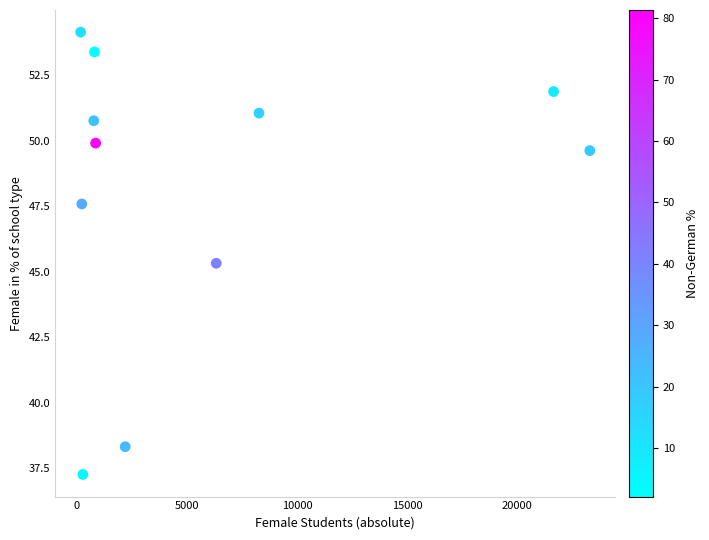

What is the range of X values (max minus min)?

23143.0